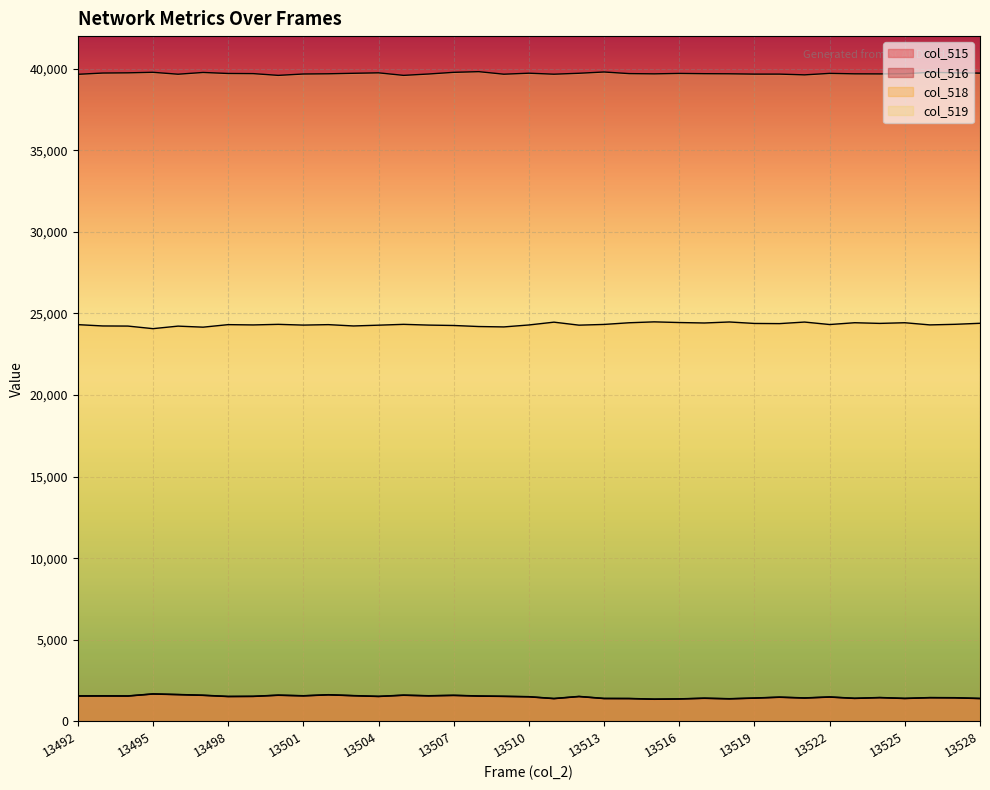

What is the sum of all col_515 values?

55657